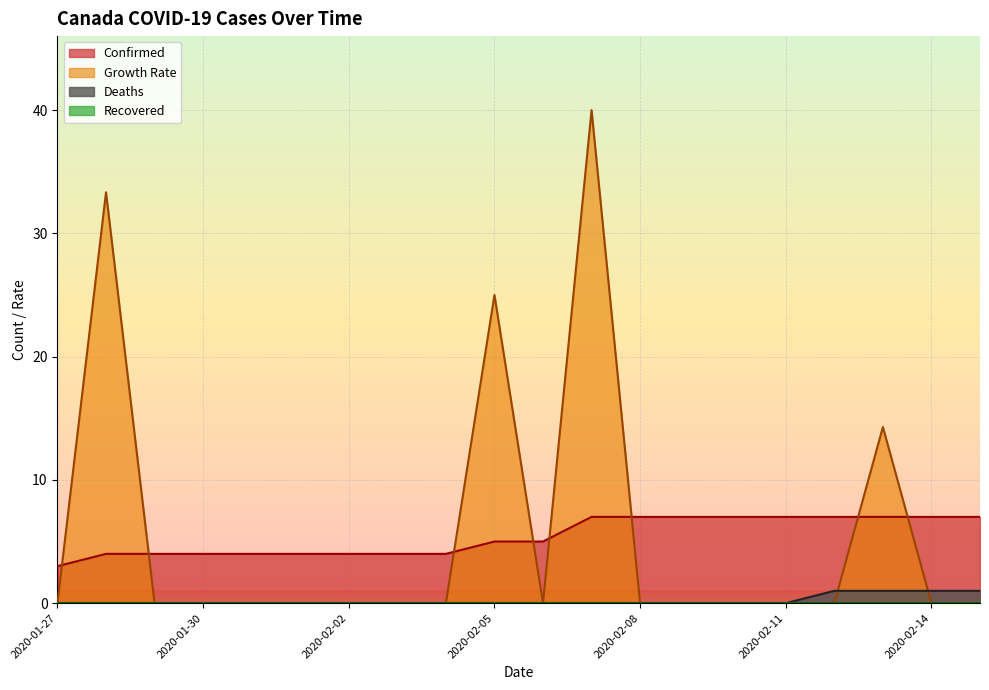

Is the value of Deaths at 2020-01-29 greater than the value of Growth Rate at 2020-02-10?

No